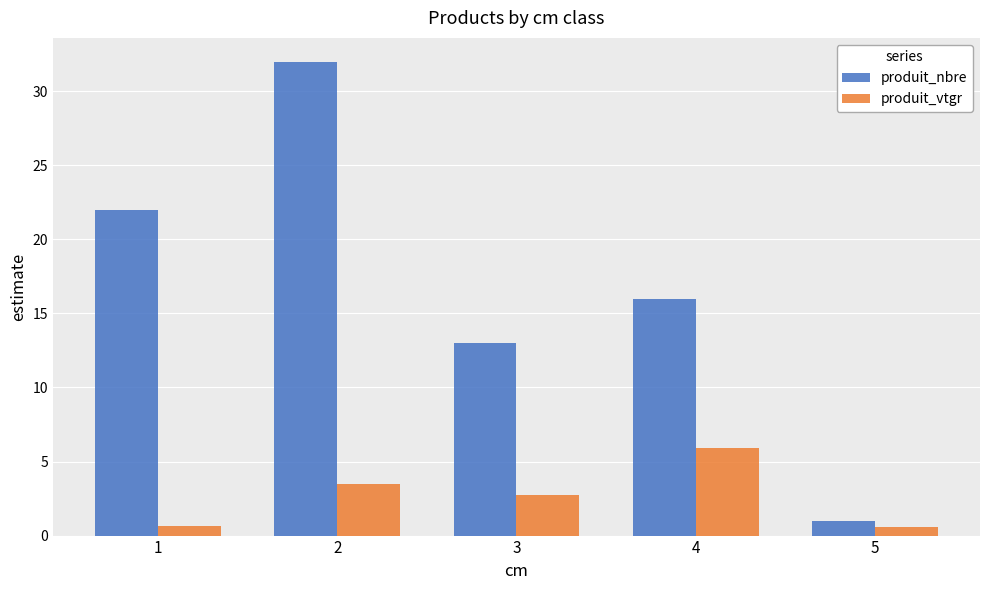

What is the lowest value of the produit_nbre series?

1.0